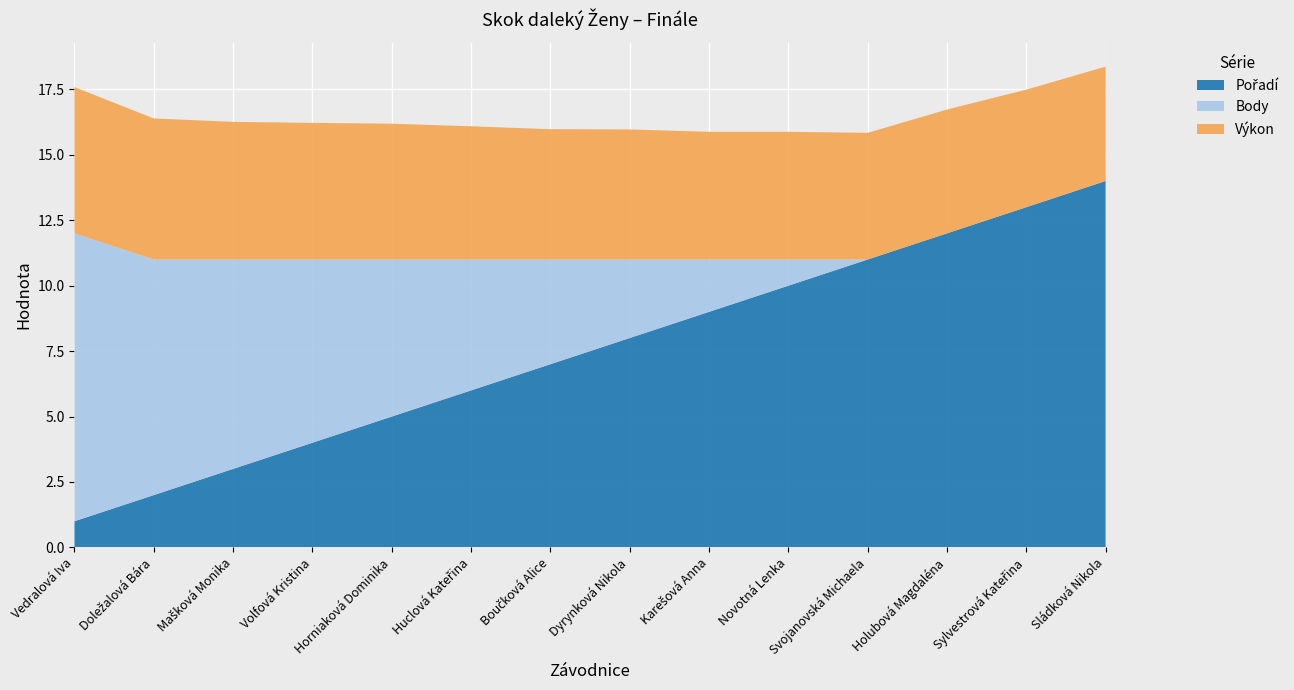

Reading right to left, transcribe all the data shown in this chart.

Výkon: Sládková Nikola=4.4	Sylvestrová Kateřina=4.5	Holubová Magdaléna=4.7	Svojanovská Michaela=4.8	Novotná Lenka=4.9	Karešová Anna=4.9	Dyrynková Nikola=5.0	Boučková Alice=5.0	Huclová Kateřina=5.1	Horniaková Dominika=5.2	Volfová Kristina=5.2	Mašková Monika=5.3	Doležalová Bára=5.4	Vedralová Iva=5.6
Body: Sládková Nikola=0.0	Sylvestrová Kateřina=0.0	Holubová Magdaléna=0.0	Svojanovská Michaela=0.0	Novotná Lenka=1.0	Karešová Anna=2.0	Dyrynková Nikola=3.0	Boučková Alice=4.0	Huclová Kateřina=5.0	Horniaková Dominika=6.0	Volfová Kristina=7.0	Mašková Monika=8.0	Doležalová Bára=9.0	Vedralová Iva=11.0
Pořadí: Sládková Nikola=14.0	Sylvestrová Kateřina=13.0	Holubová Magdaléna=12.0	Svojanovská Michaela=11.0	Novotná Lenka=10.0	Karešová Anna=9.0	Dyrynková Nikola=8.0	Boučková Alice=7.0	Huclová Kateřina=6.0	Horniaková Dominika=5.0	Volfová Kristina=4.0	Mašková Monika=3.0	Doležalová Bára=2.0	Vedralová Iva=1.0